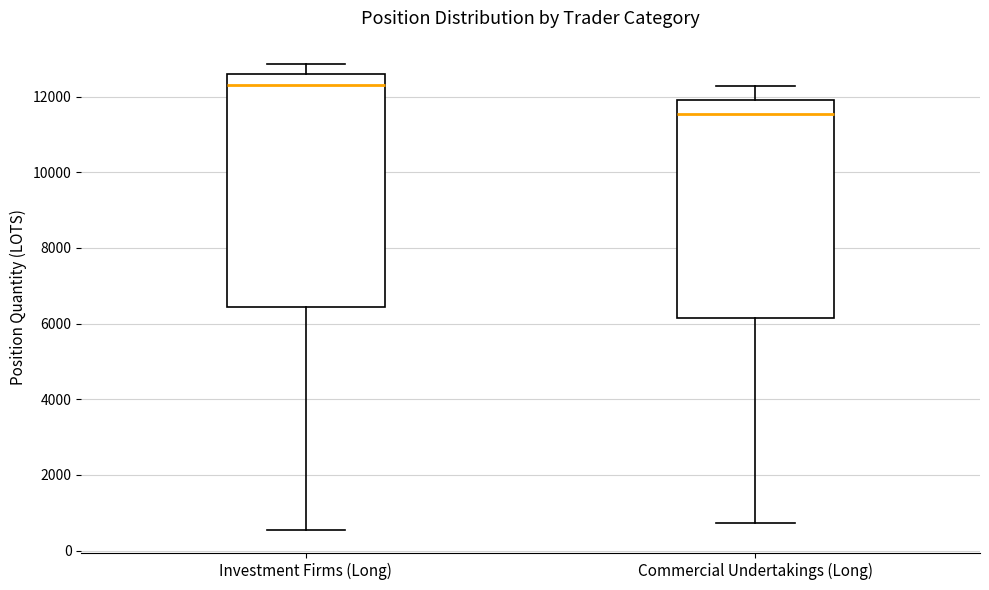

Which box is the tallest, from its lower edge to its upper edge?

Investment Firms (Long)